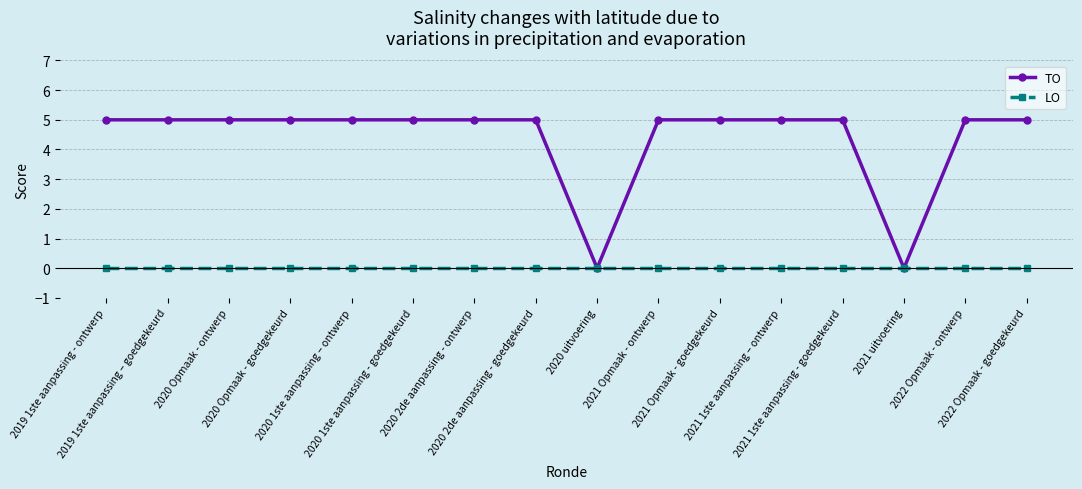

List the series in order of their overall mean, lowest first.

LO, TO